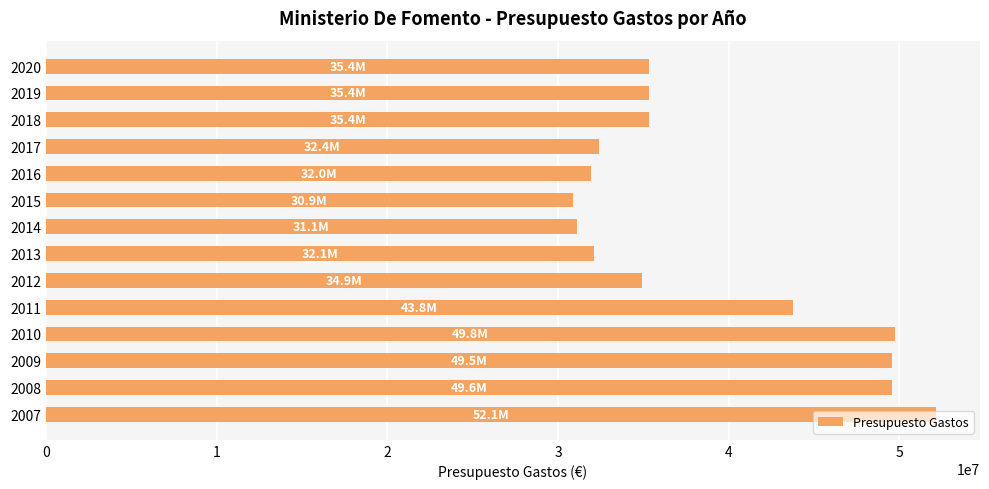

Count the number of data series in this chart.

1